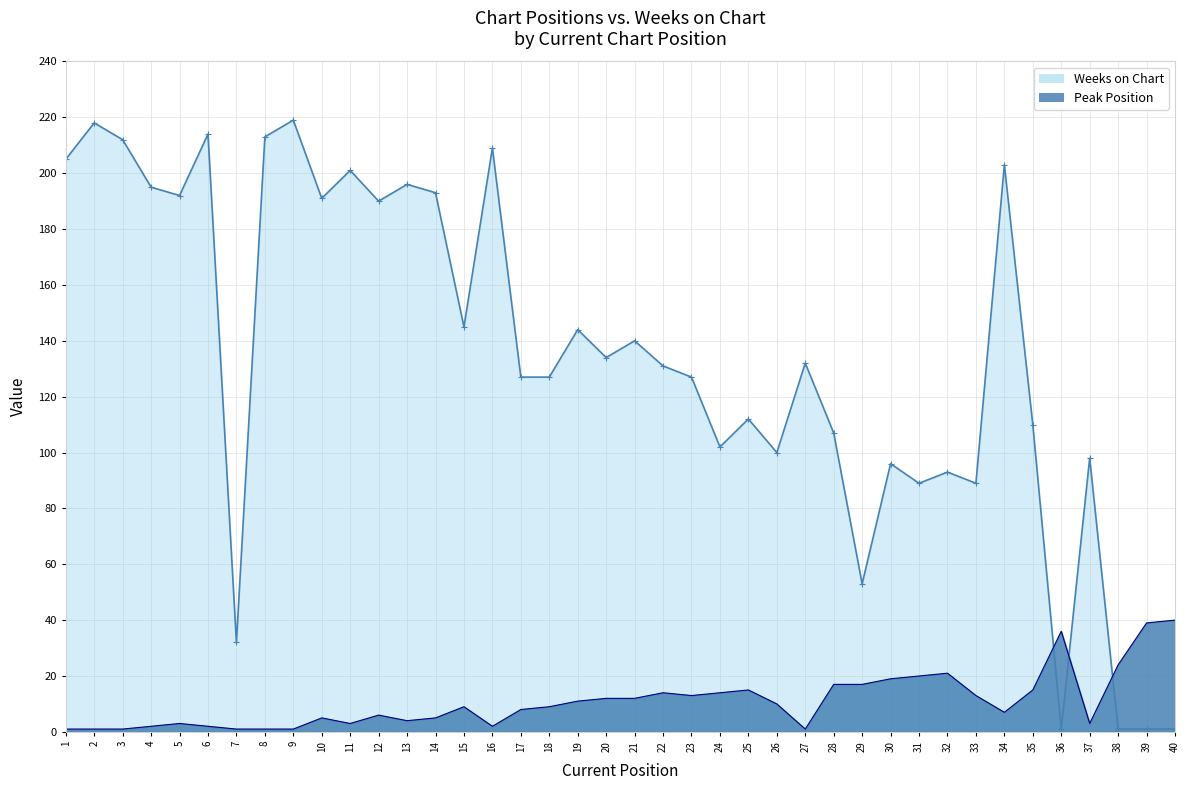

What is the difference between the Weeks on Chart values at 3 and 20?

78